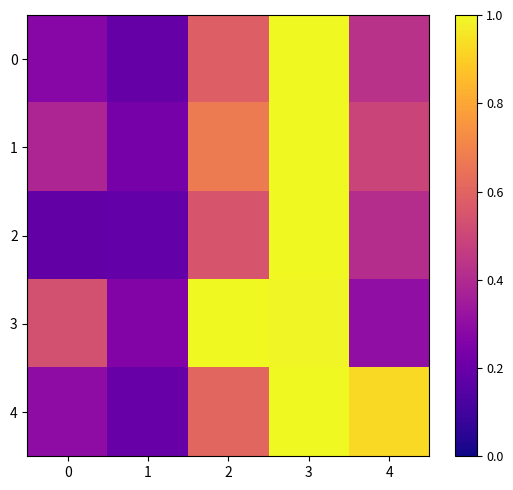

What is the spread (max minus min) of values at 1?

0.1